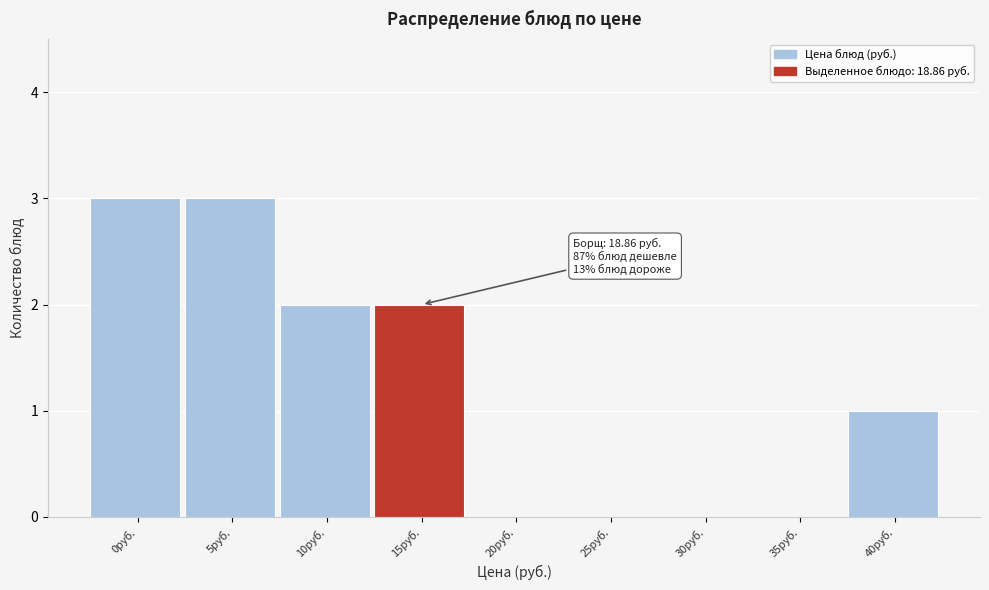

Reading right to left, transcribe all the data shown in this chart.

40руб.=1	35руб.=0	30руб.=0	25руб.=0	20руб.=0	15руб.=2	10руб.=2	5руб.=3	0руб.=3